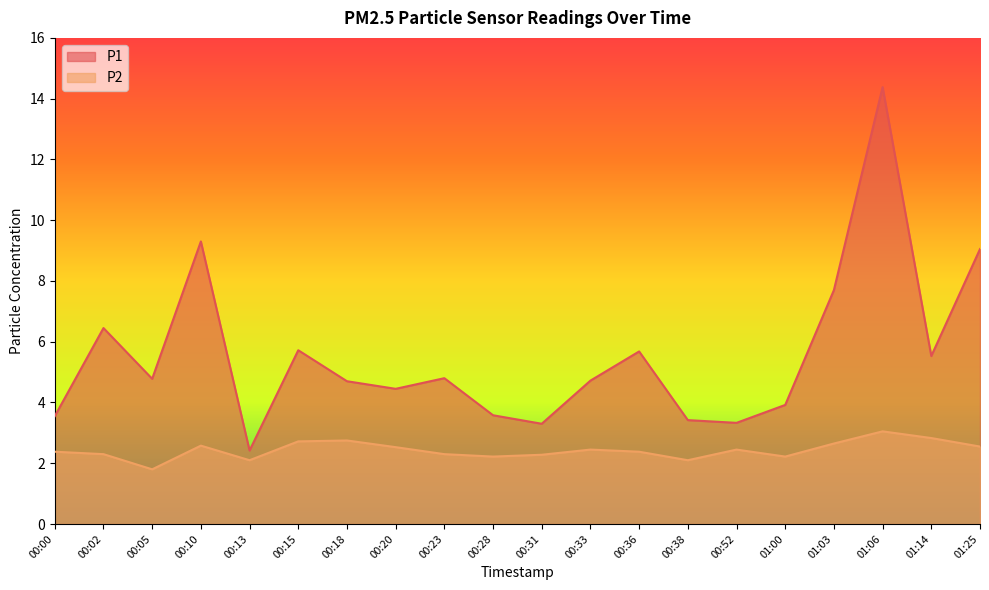

At which label does P2 first exceed 2?

00:00